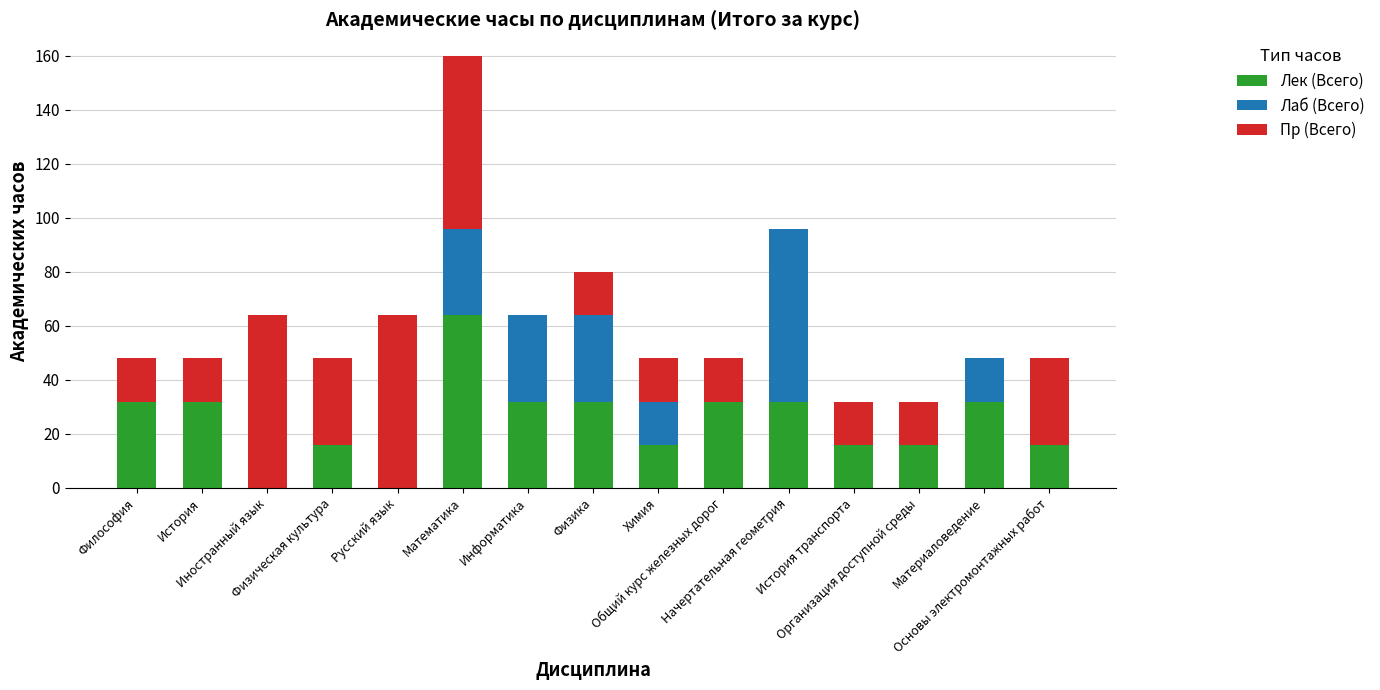

How many Лек (Всего) values are between 16 and 32?

12